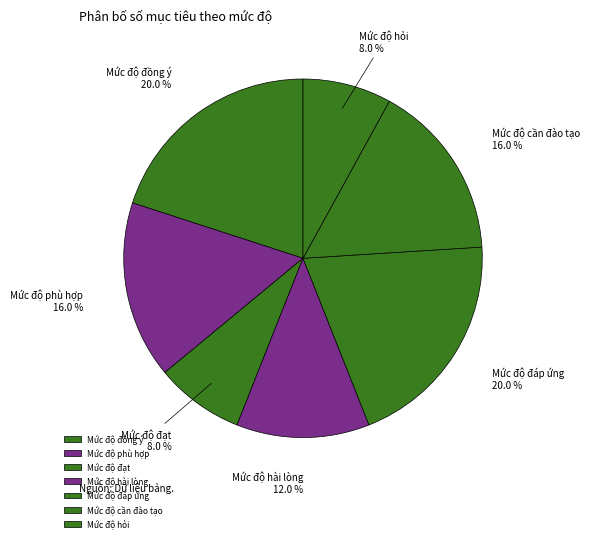

Does Mức độ đáp ứng represent more than half of the total?

No